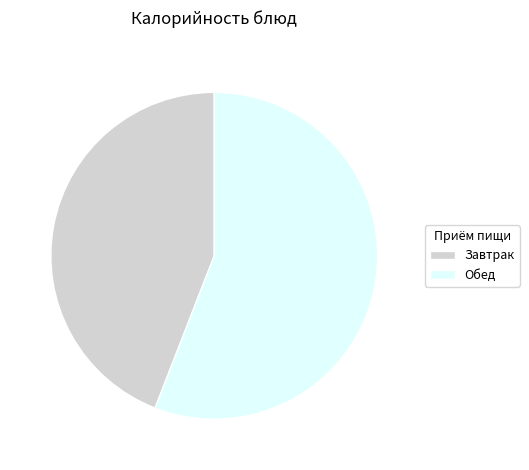

Does any single category account for the majority?

Yes